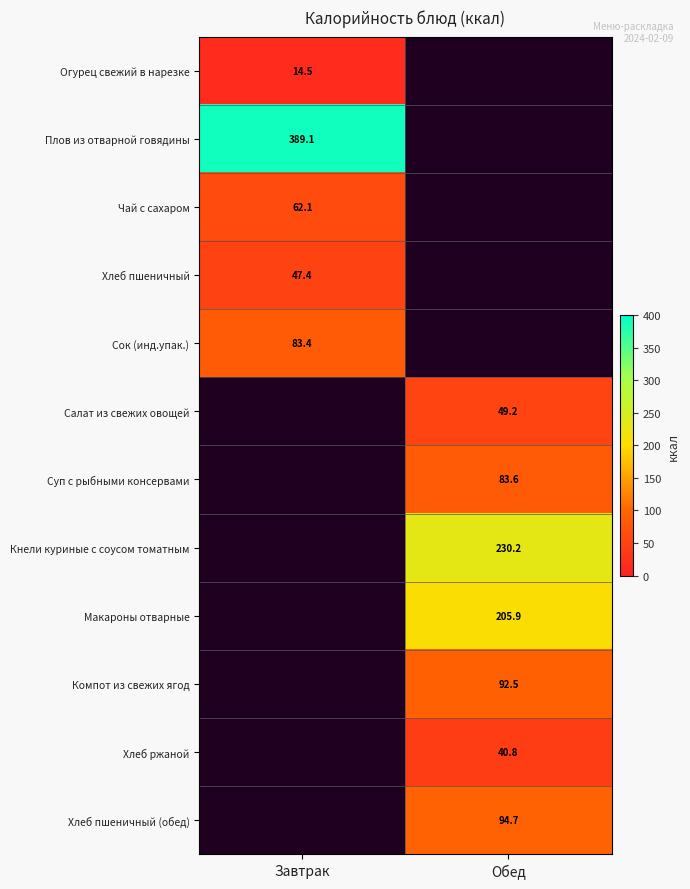

True or false: Макароны отварные has a value of 100.8 at Обед.

False